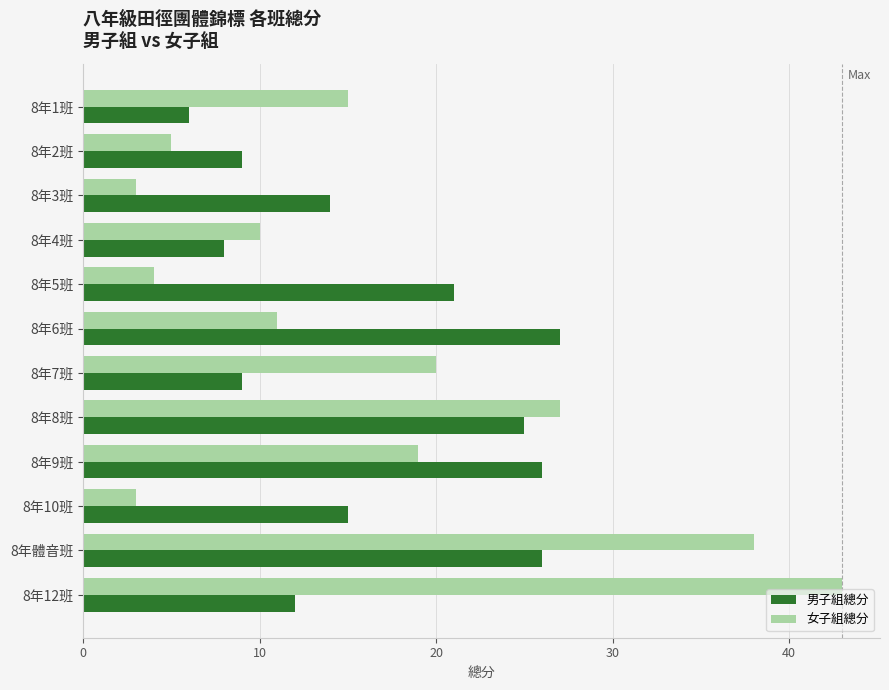

How many data points in 男子組總分 are less than 15?

6